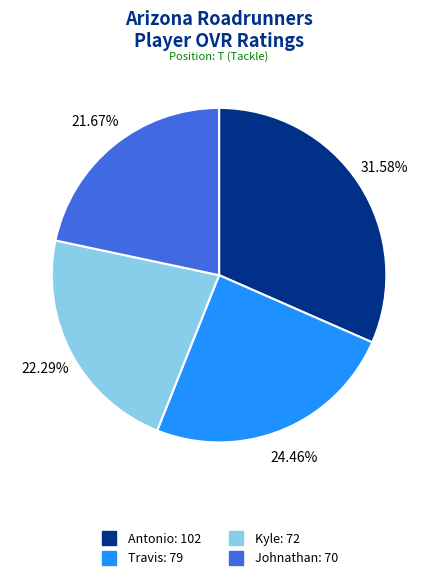

Does Johnathan account for over 50% of the chart?

No